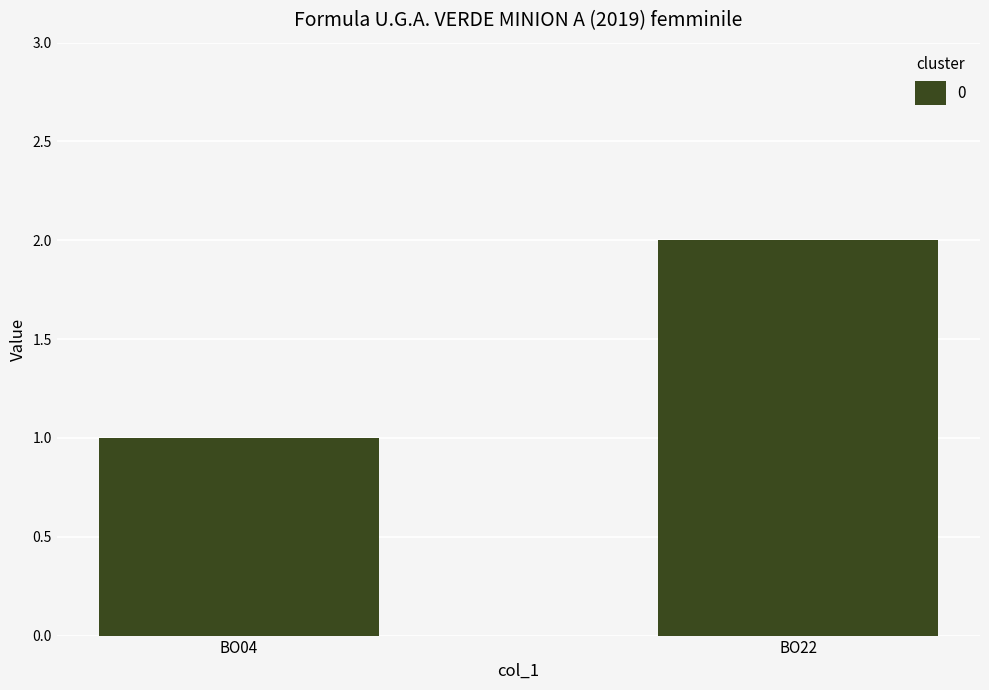

What is the average value?

2